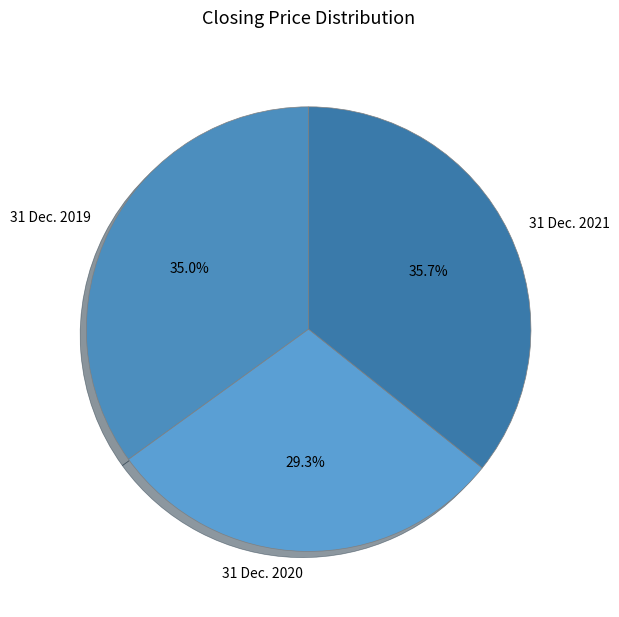

What percentage is the 31 Dec. 2020 slice, to the nearest percent?

29%